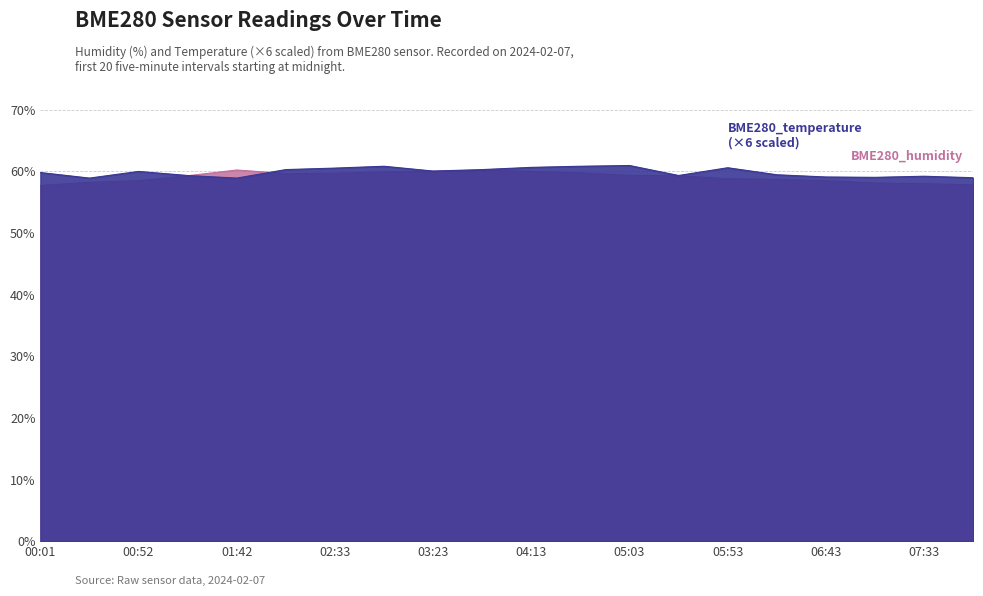

Rank the series at 05:53 from lowest to highest value.

BME280_humidity, BME280_temperature